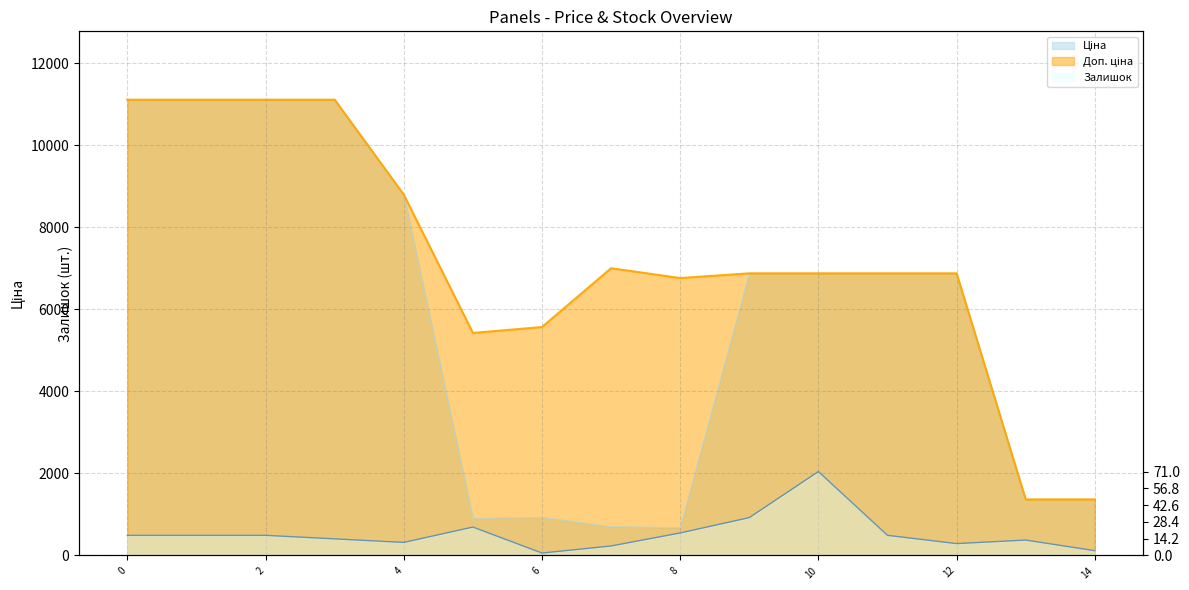

What is the maximum value for Залишок?

71.0